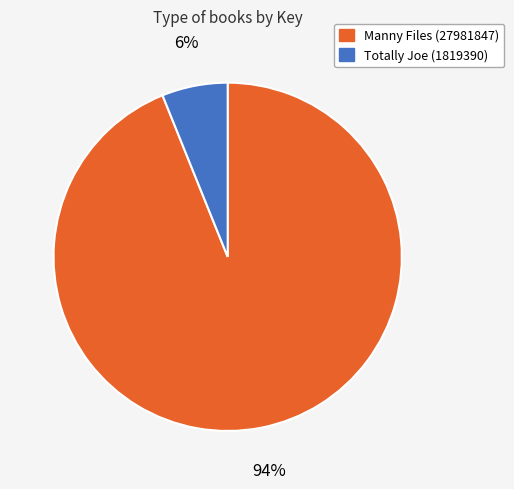

Count the number of slices in the pie.

2